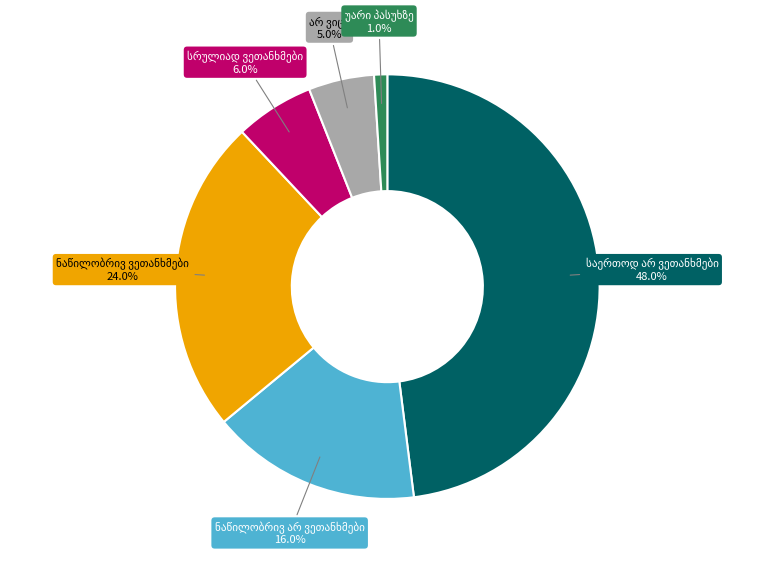

Is there any slice that represents more than half of the pie?

No